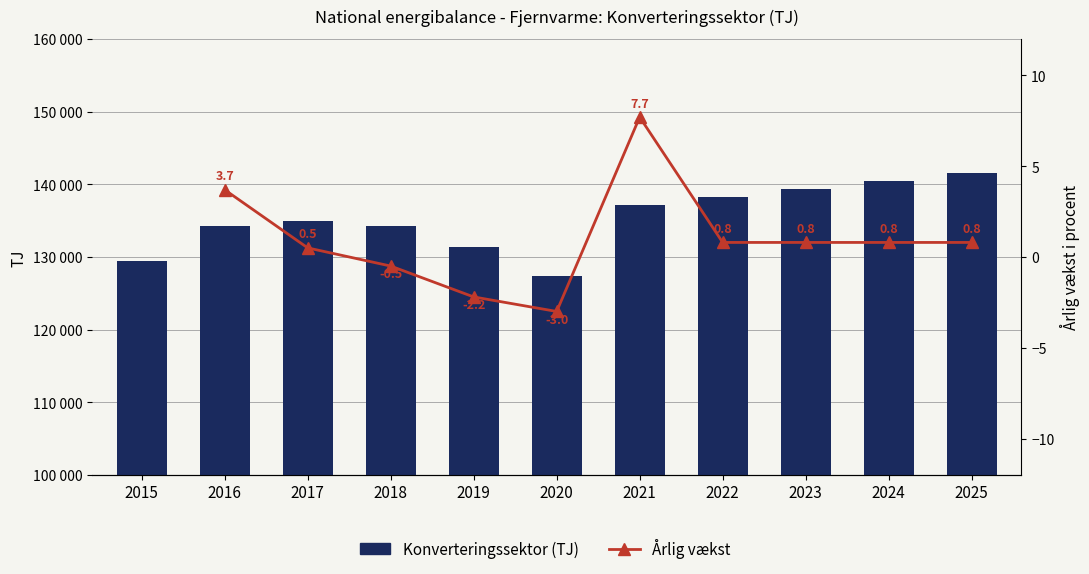

What is the difference between the maximum and minimum values?

14159